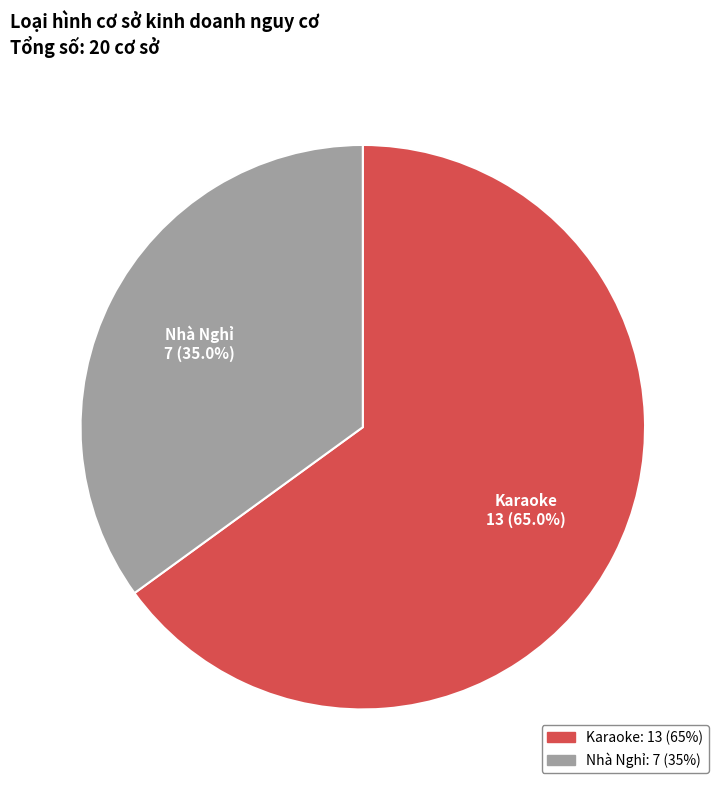

Rank the categories by value from highest to lowest.

Karaoke, Nhà Nghỉ